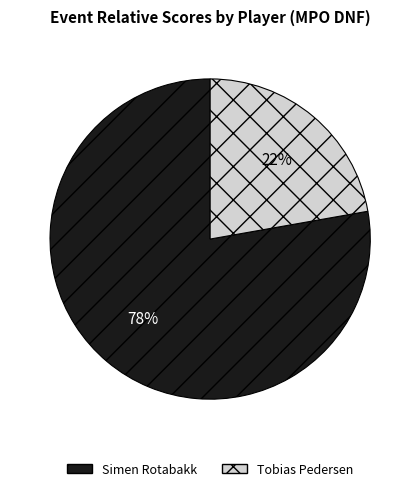

Do Simen Rotabakk and Tobias Pedersen together represent more than half of the pie?

Yes